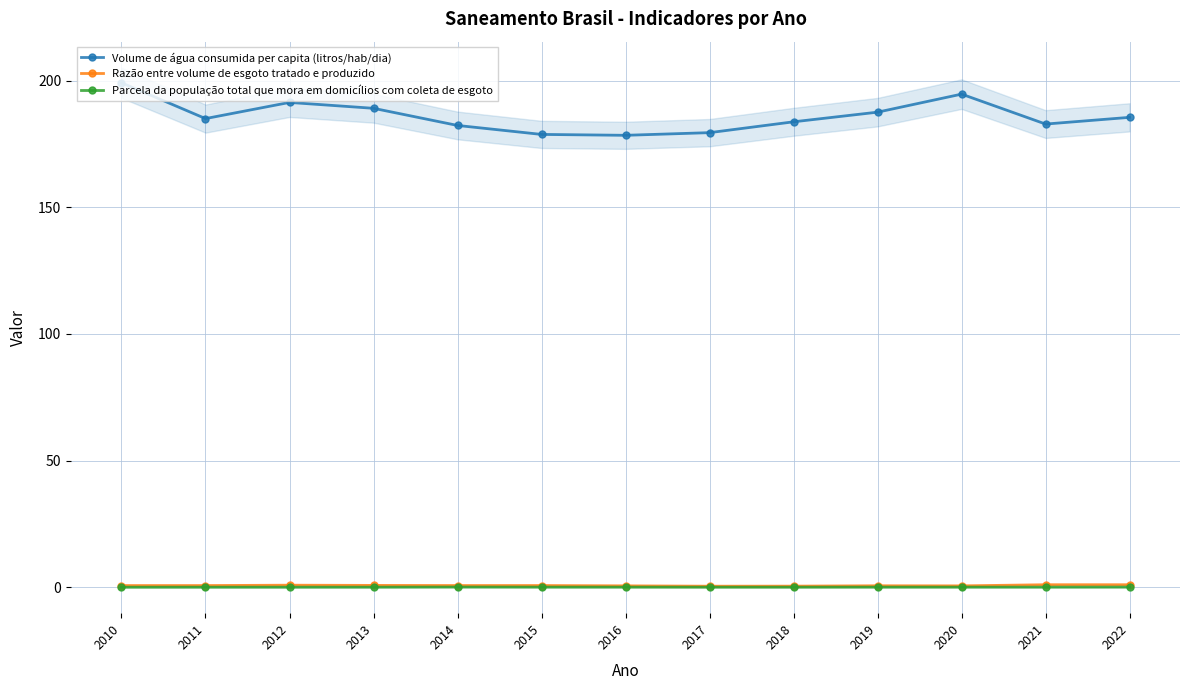

Is the value of Parcela da população total que mora em domicílios com coleta de esgoto at 2011 greater than the value of Volume de água consumida per capita (litros/hab/dia) at 2022?

No